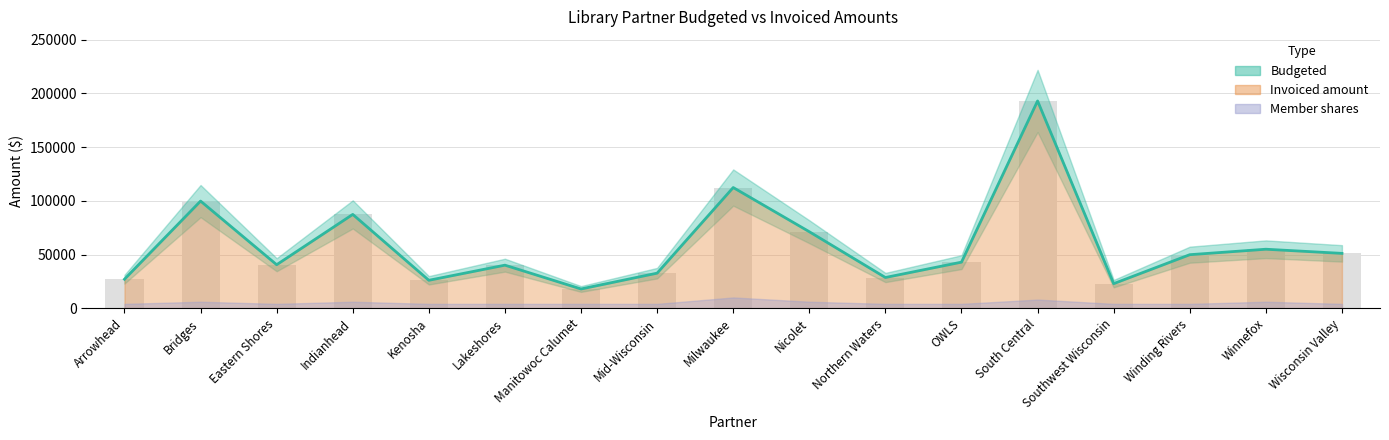

What is the smallest value displayed?

17886